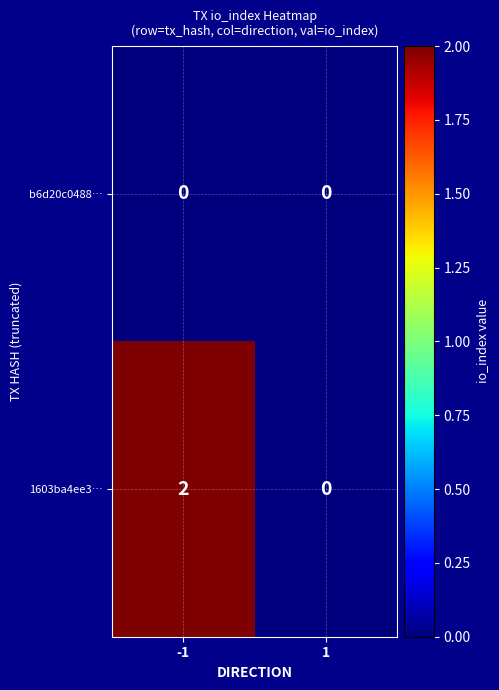

Rank the series by their average value, from lowest to highest.

b6d20c0488…, 1603ba4ee3…